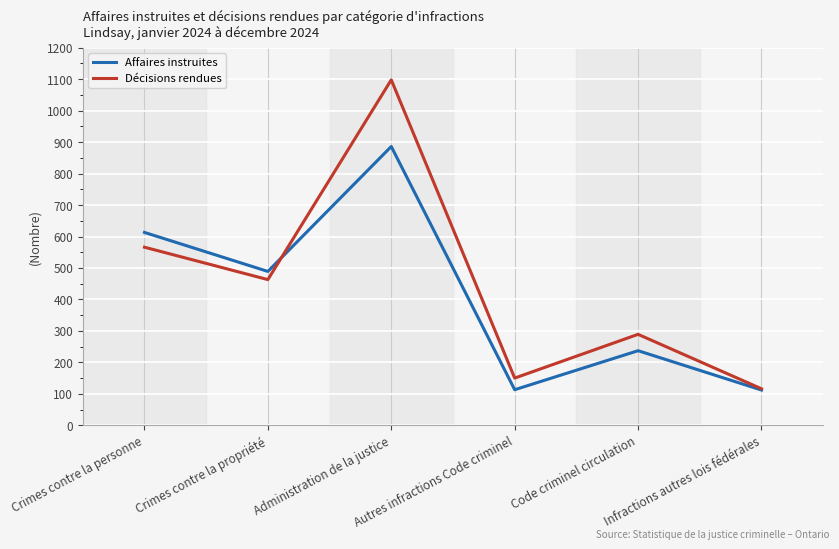

Which series has the largest range (max minus min)?

Décisions rendues